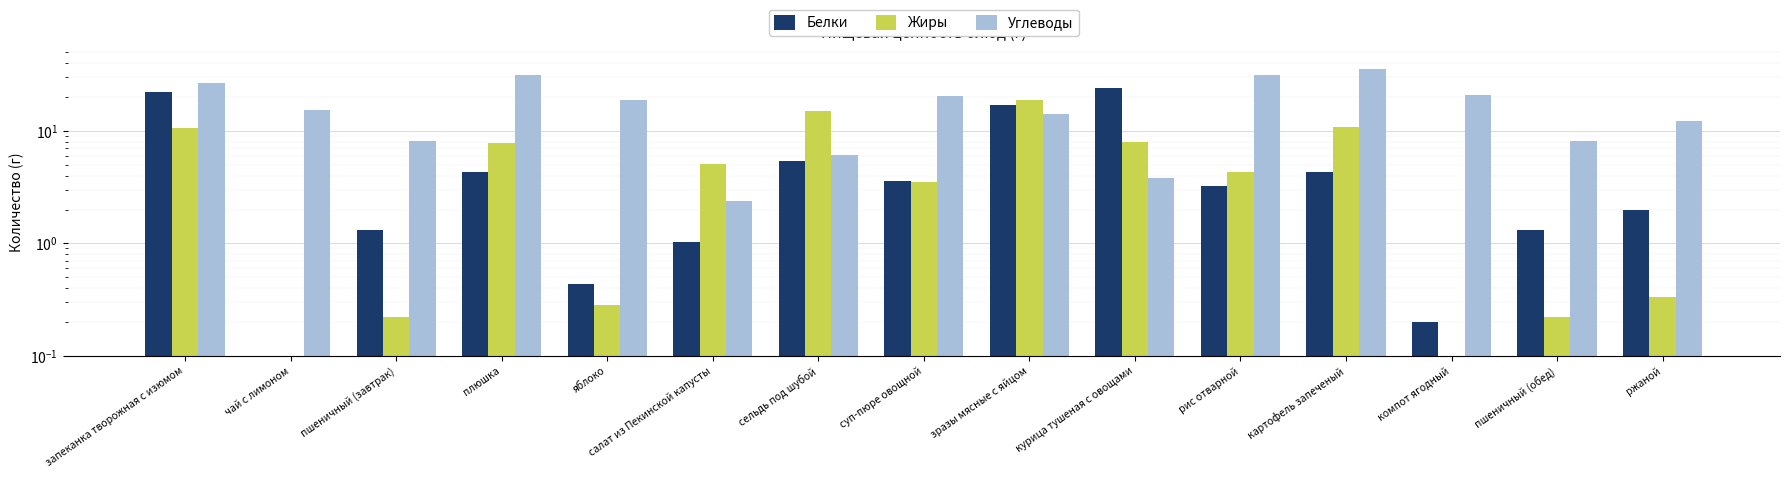

Between пшеничный (завтрак) and зразы мясные с яйцом, which series saw the biggest shift?

Жиры